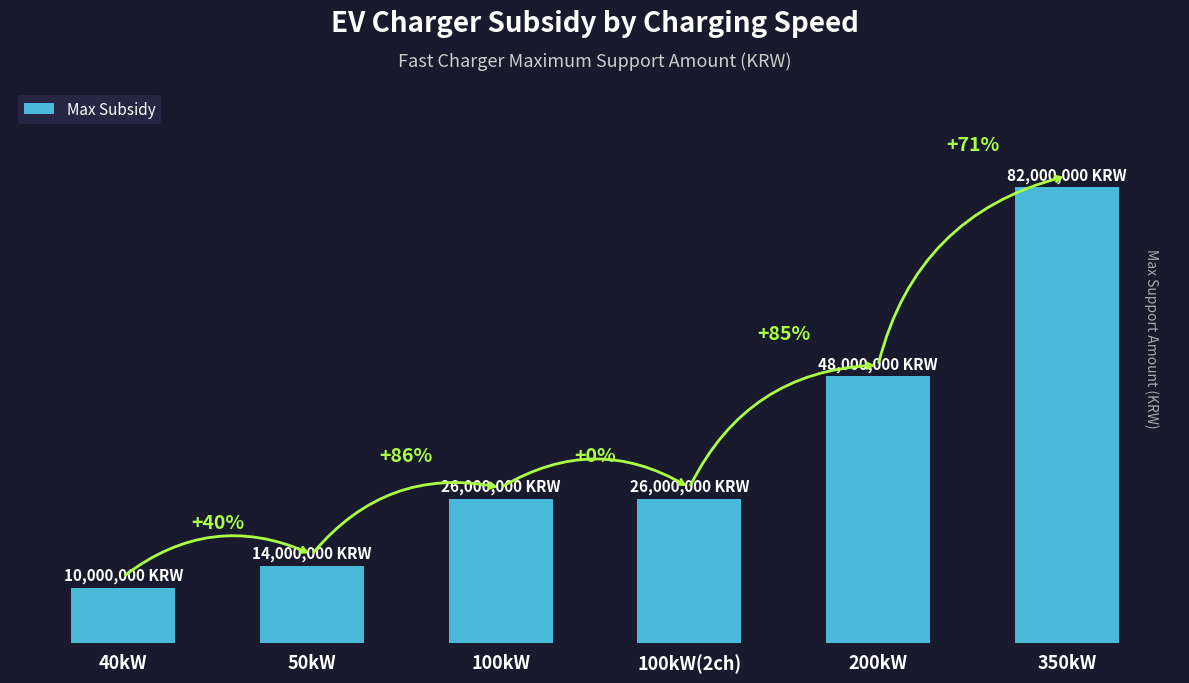

Where does the data first go above 26000000?

200kW